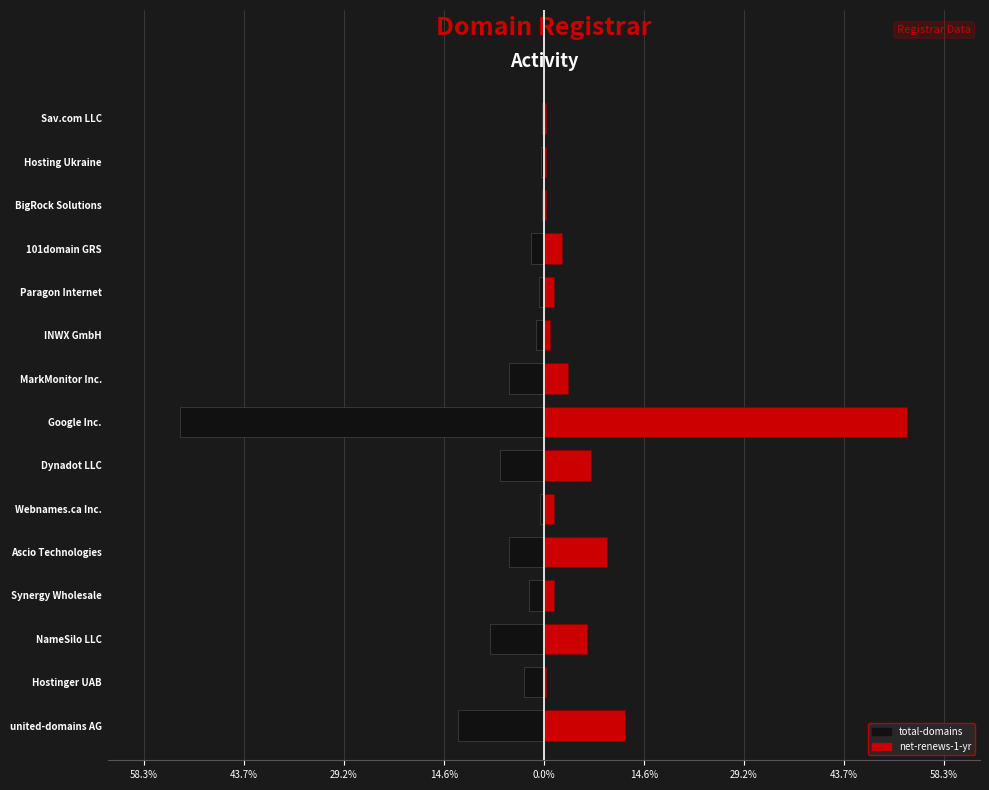

What is the difference between the maximum and minimum values in the total-domains series?

52.8